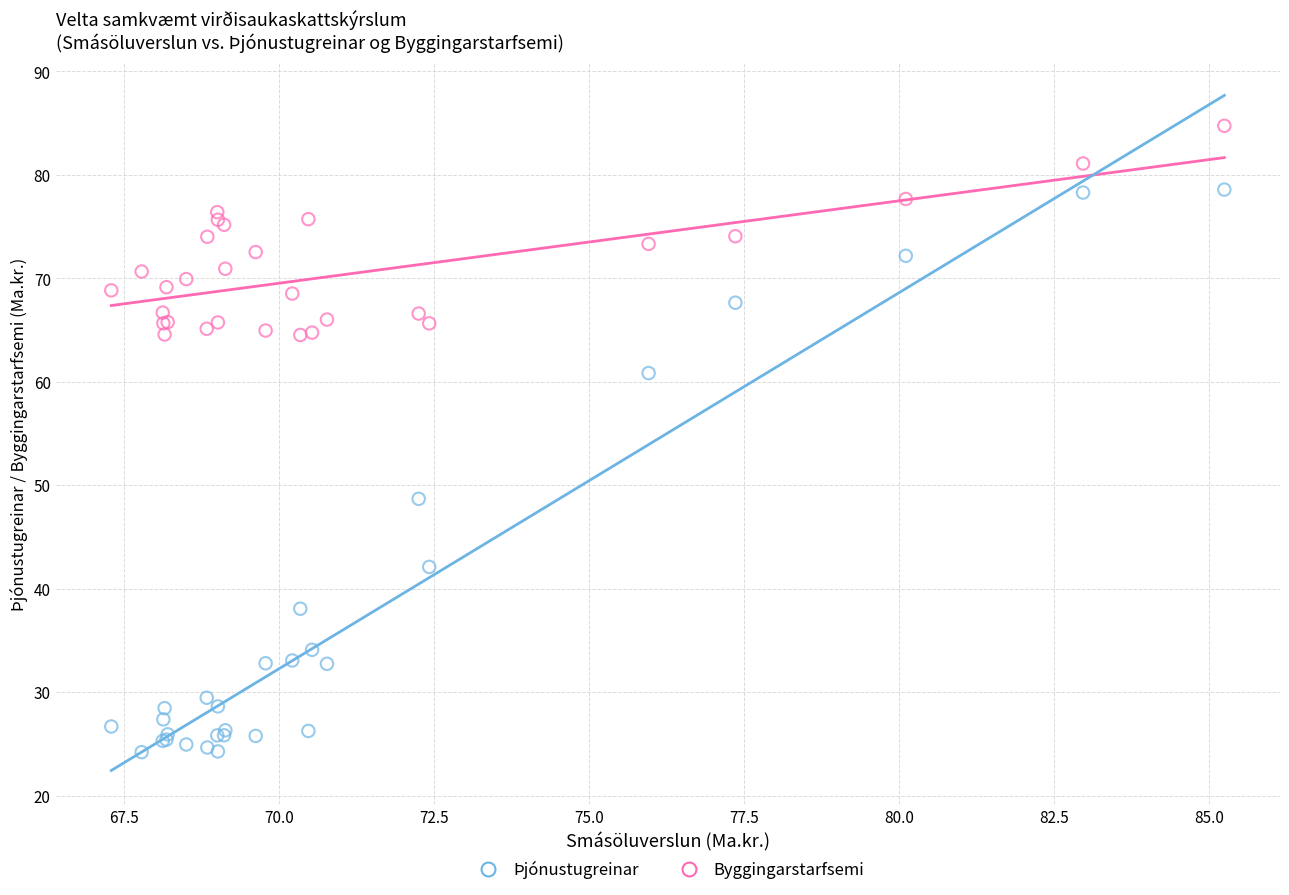

Across all series, what Y value is closest to 54?

48.7